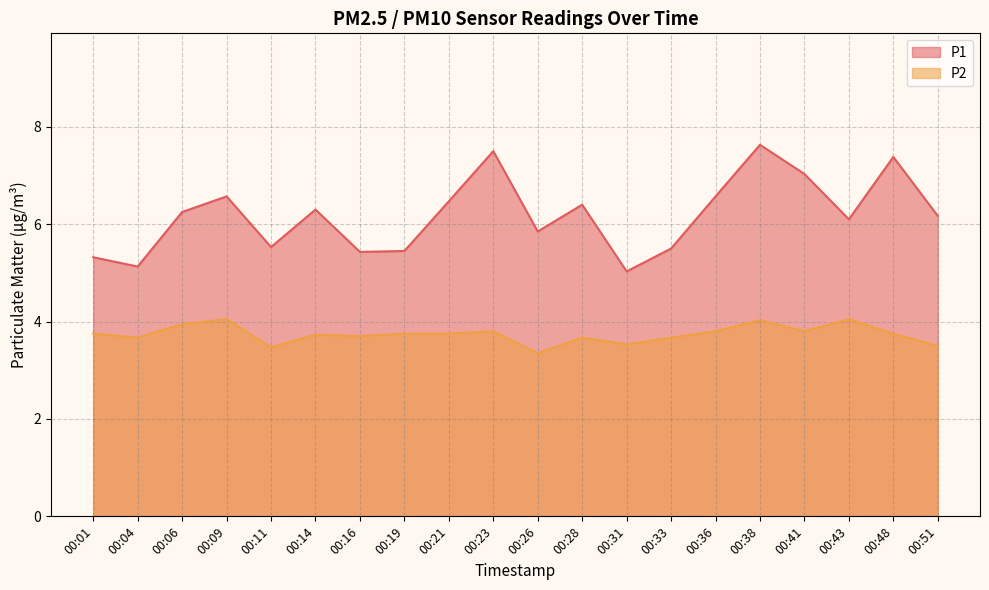

What is the value of the P2 point at the 3rd from the left?

4.0